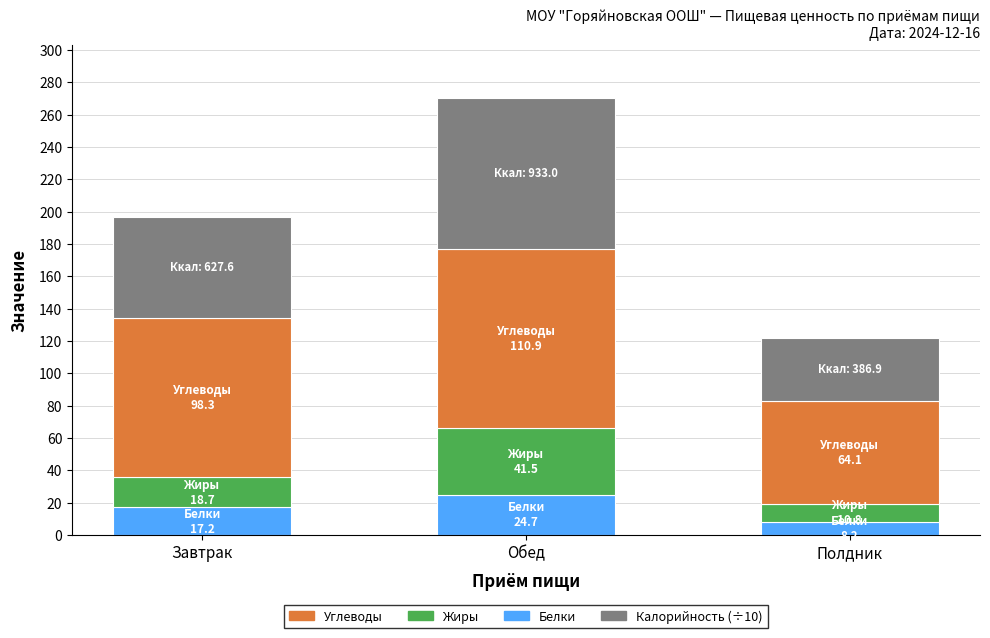

What is the difference between the second highest and minimum values in the Белки series?

9.0